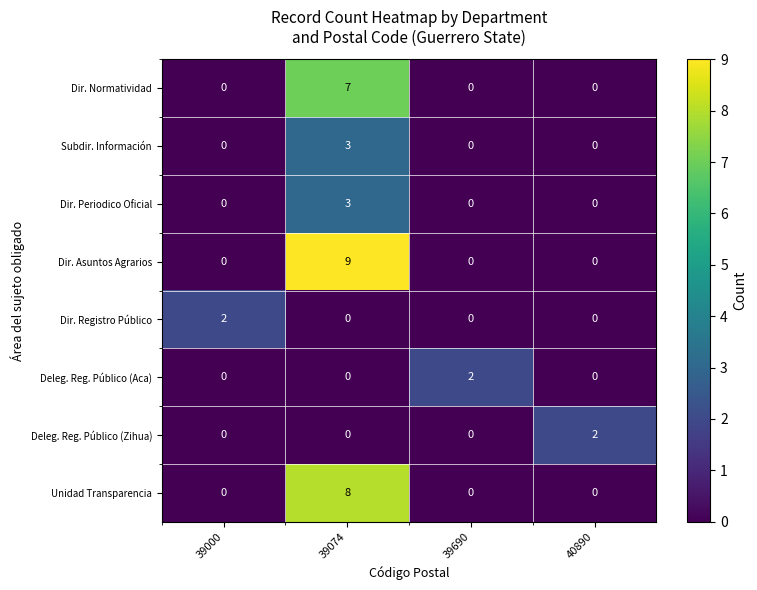

How many Dir. Registro Público values are between 0 and 2?

4